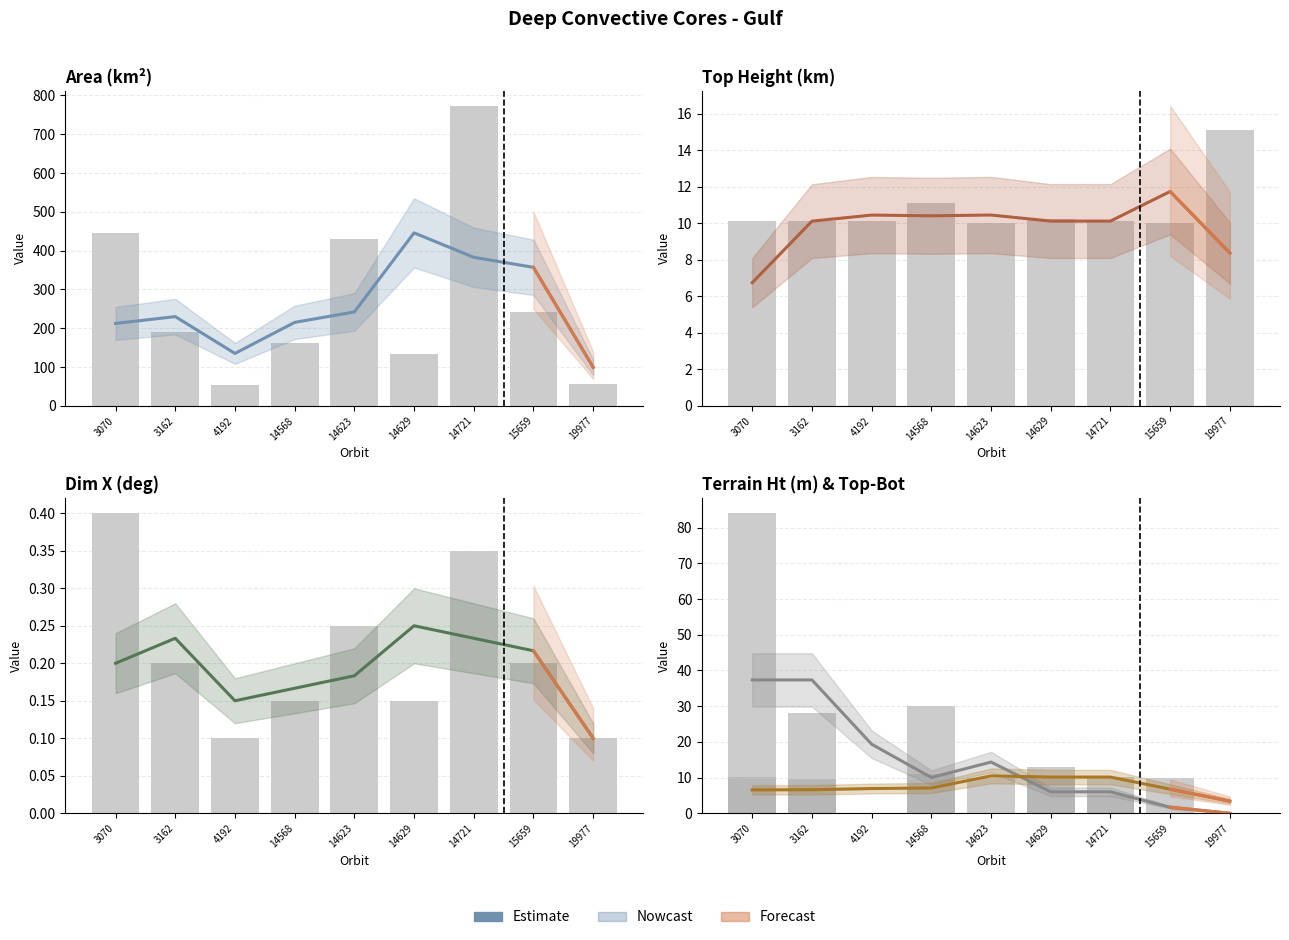

True or false: dim_X (deg) has a value of 0.2 at 14629.

True